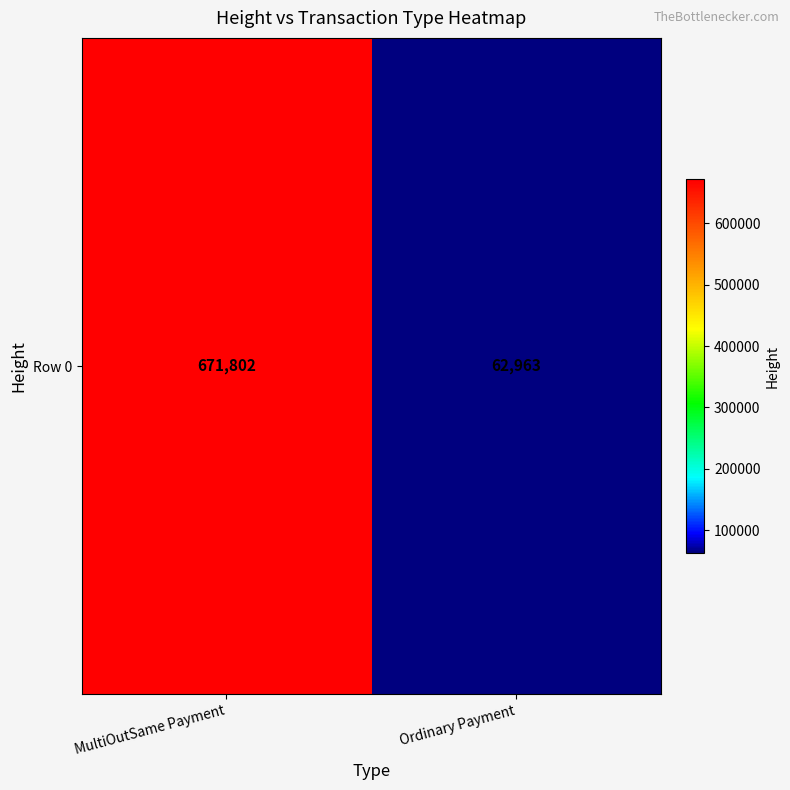

What is the difference between the values at Ordinary Payment and MultiOutSame Payment?

608839